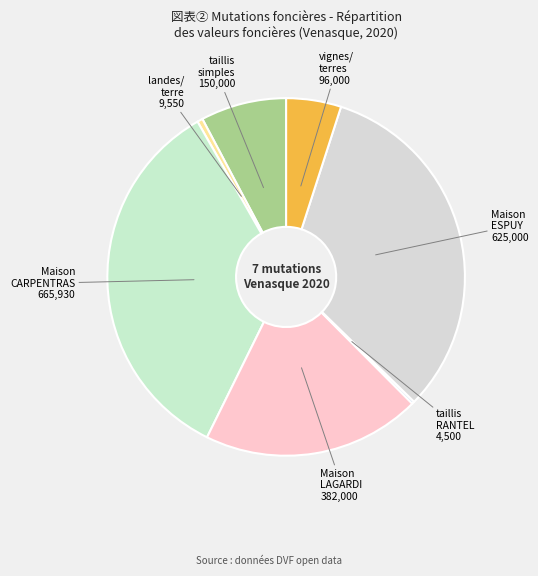

Does taillis simples account for over 50% of the chart?

No